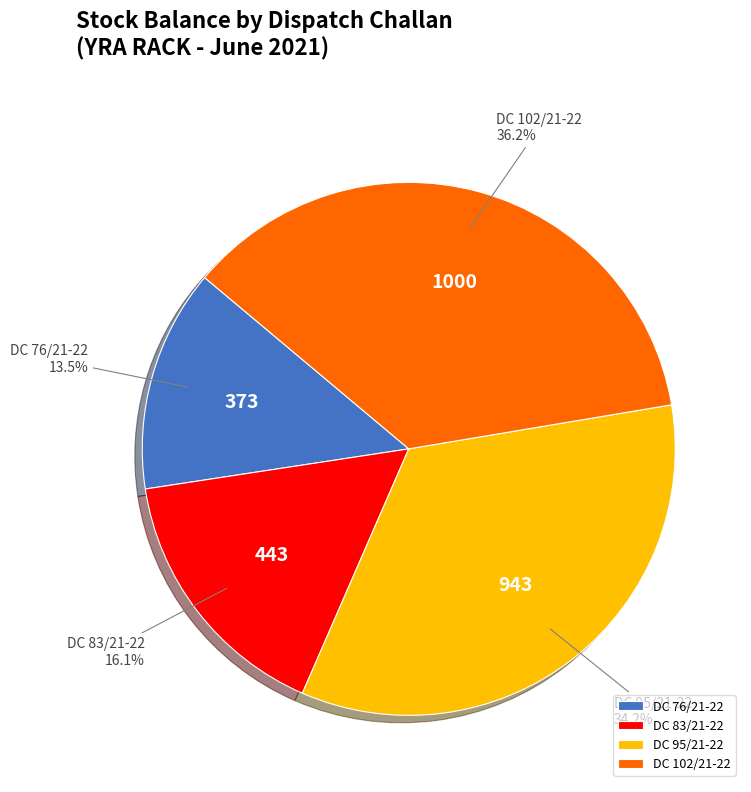

What percentage do DC 76/21-22 and DC 83/21-22 together represent?

29.6%